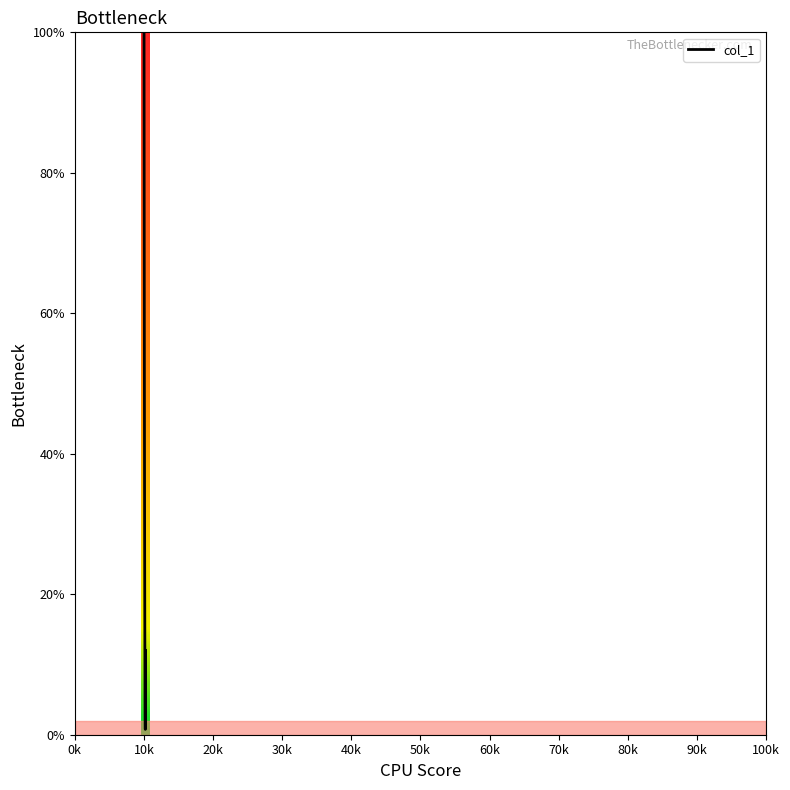

What is the maximum value shown in the chart?

100.0